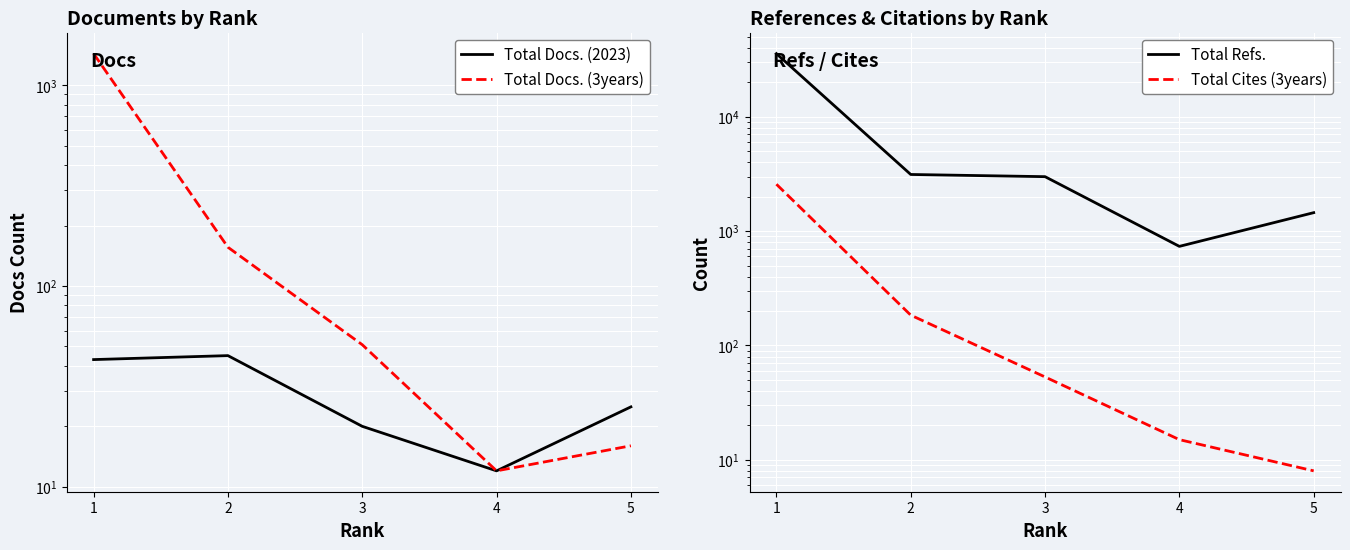

List the series in order of their peak value, highest first.

Total Refs., Total Cites (3years), Total Docs. (3years), Total Docs. (2023)